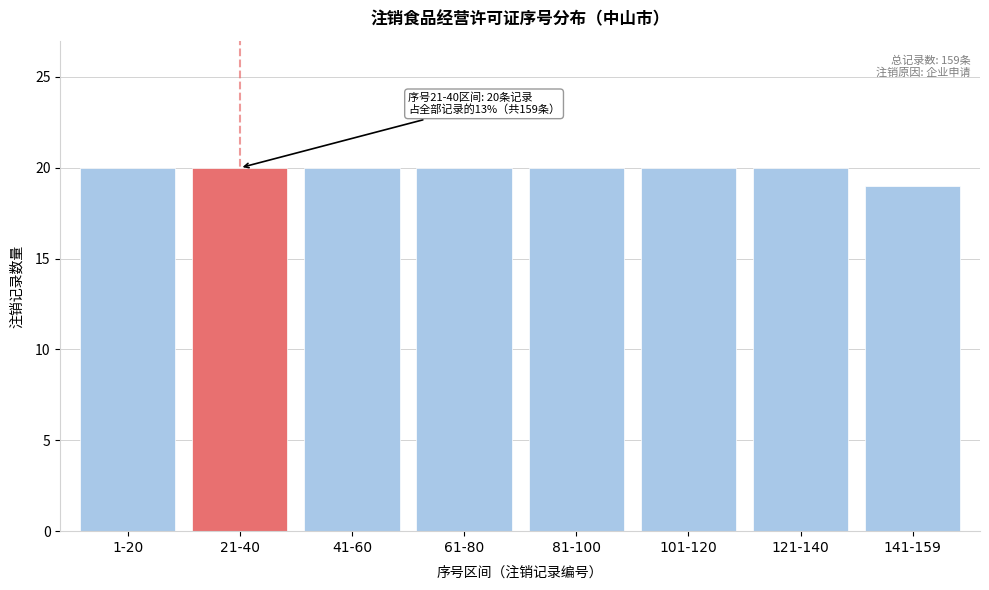

Reading right to left, extract all data points from this chart.

19	20	20	20	20	20	20	20